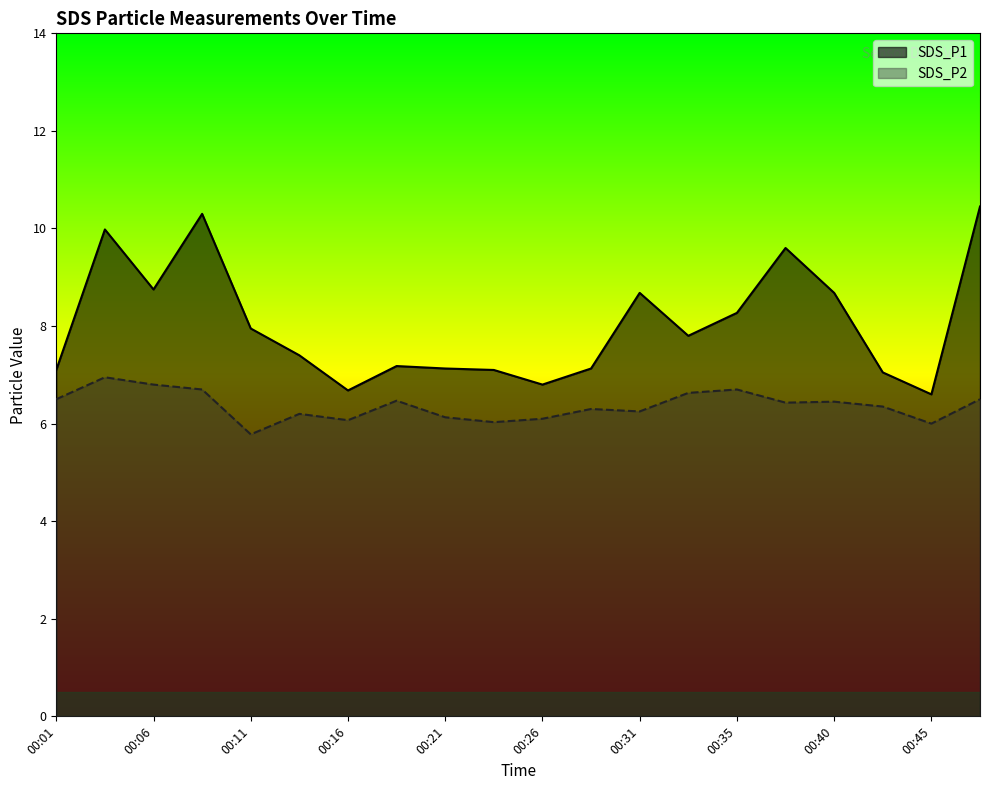

At which category does the chart reach its peak across all series?

00:48